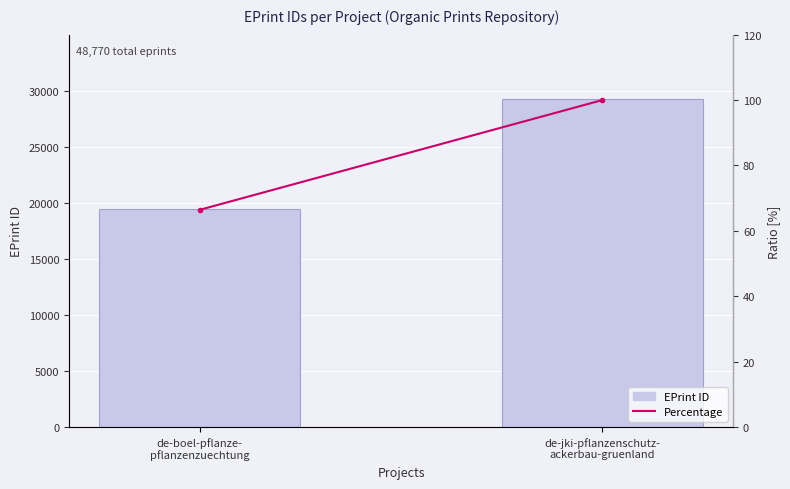

At which category does the chart reach its minimum across all series?

de-boel-pflanze-
pflanzenzuechtung